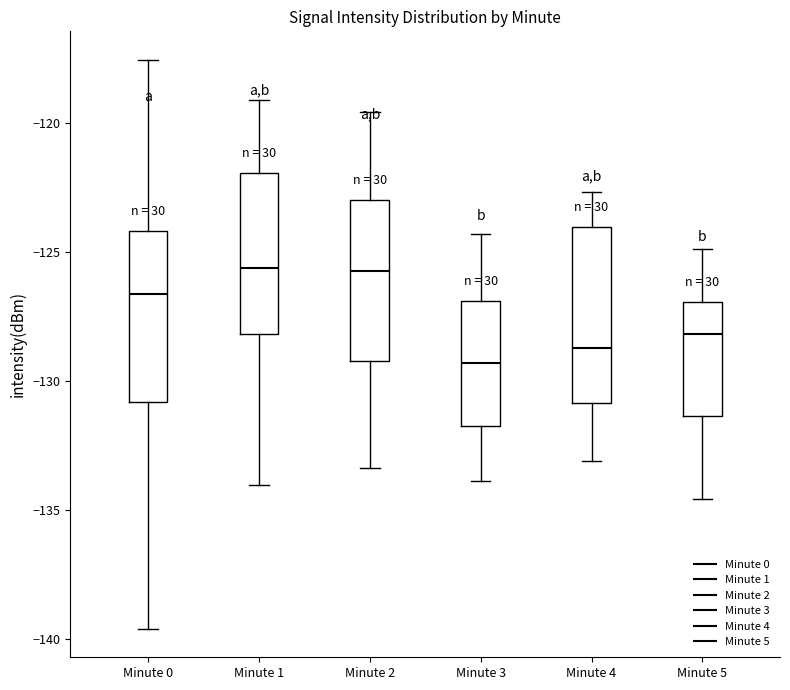

Where does the lower whisker of the box for Minute 4 end on the y-axis? The values are not printed on the chart, so give them approximately, as read against the axis.

-133.0